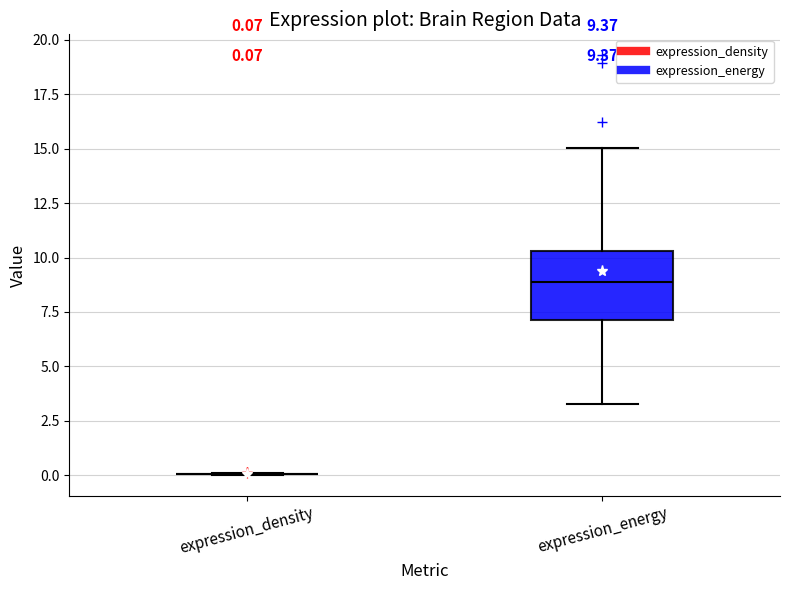

Comparing the boxes themselves (not the whiskers), which one is the tallest?

expression_energy